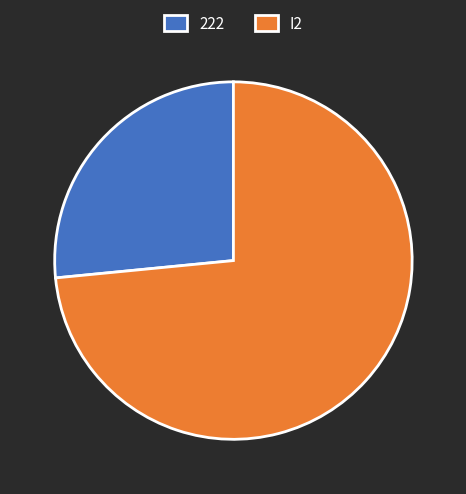

True or false: I2 accounts for 68% of the total.

False